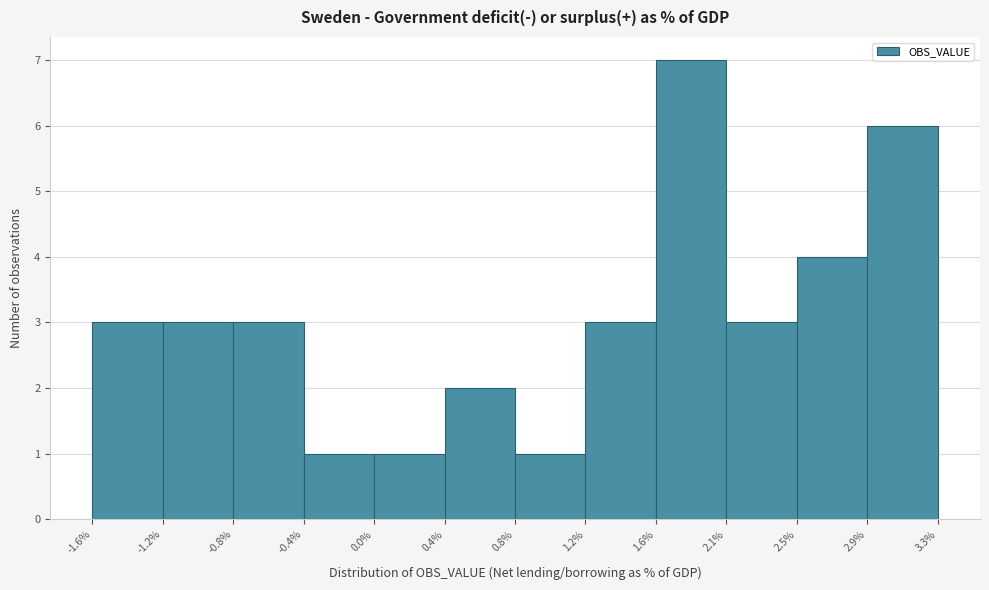

Over which range of the x-axis is the bar tallest?

1.6% to 2.1%